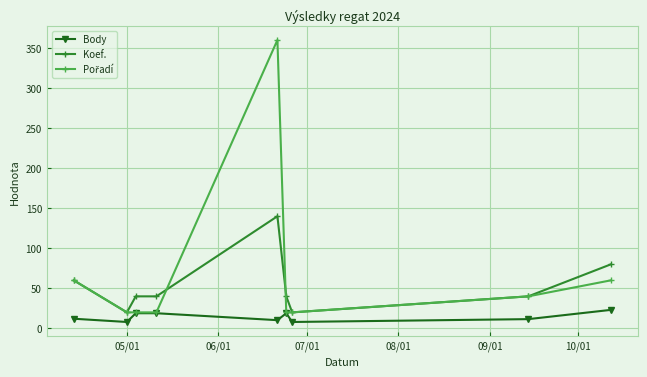

True or false: Koef. has more than 0 interior local peaks.

True